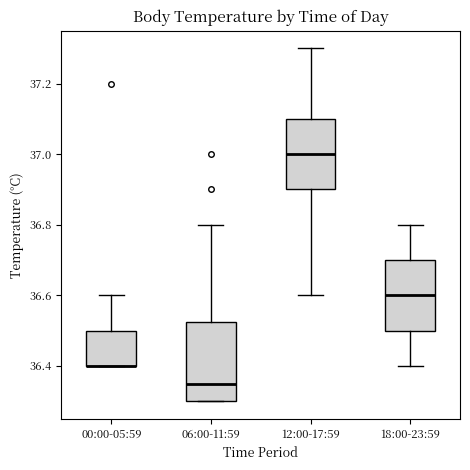

Where is the lower edge of the box for 18:00-23:59 on the y-axis? The values are not printed on the chart, so give them approximately, as read against the axis.

36.50